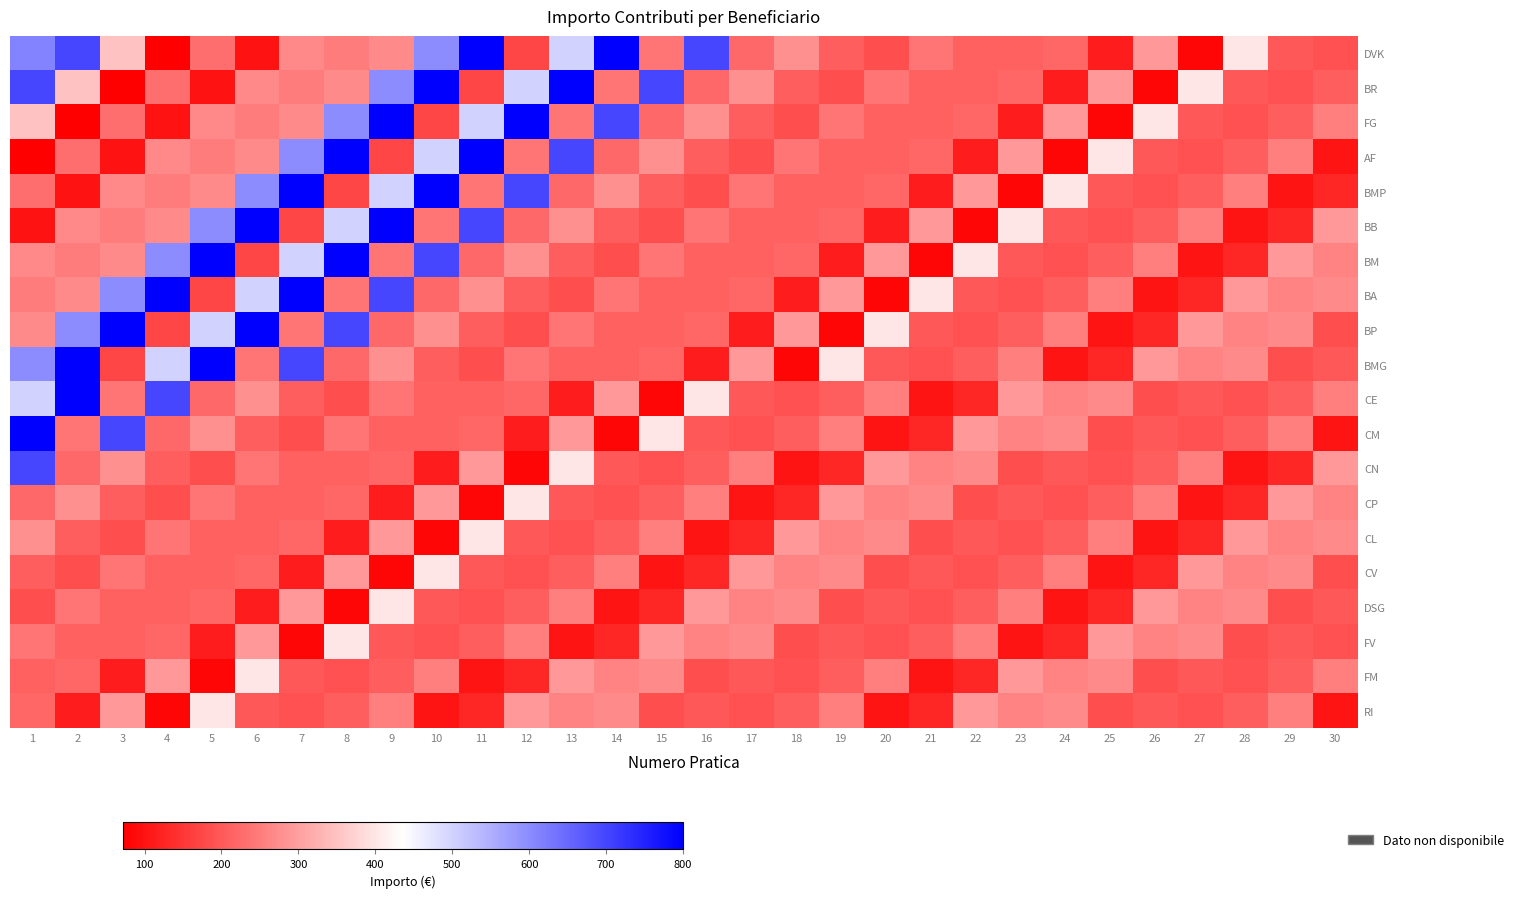

At how many categories does at least one series exceed 350?

26